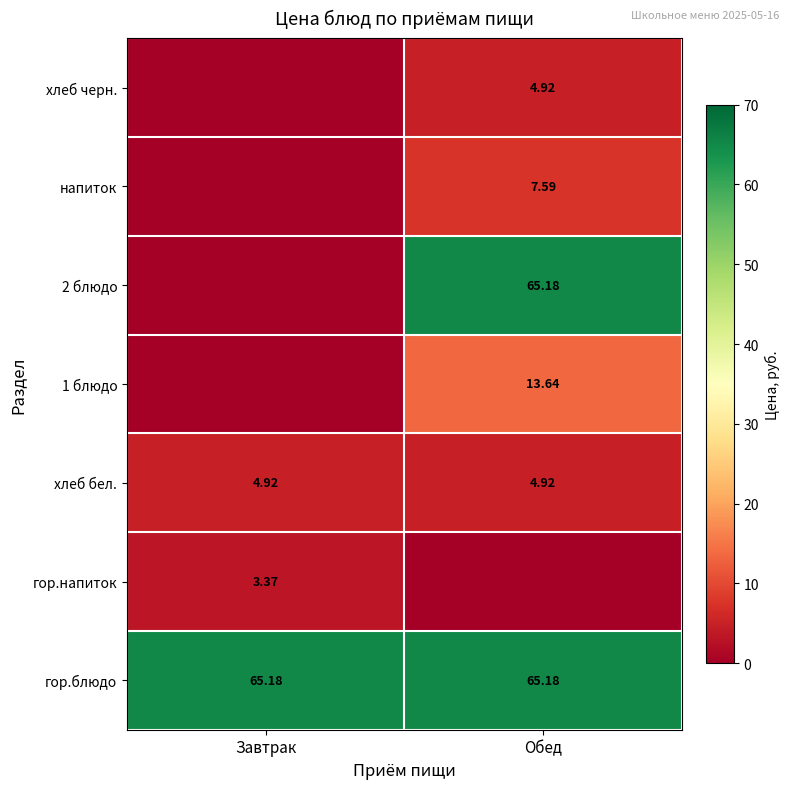

Is the value of гор.блюдо at Обед greater than the value of хлеб черн. at Обед?

Yes